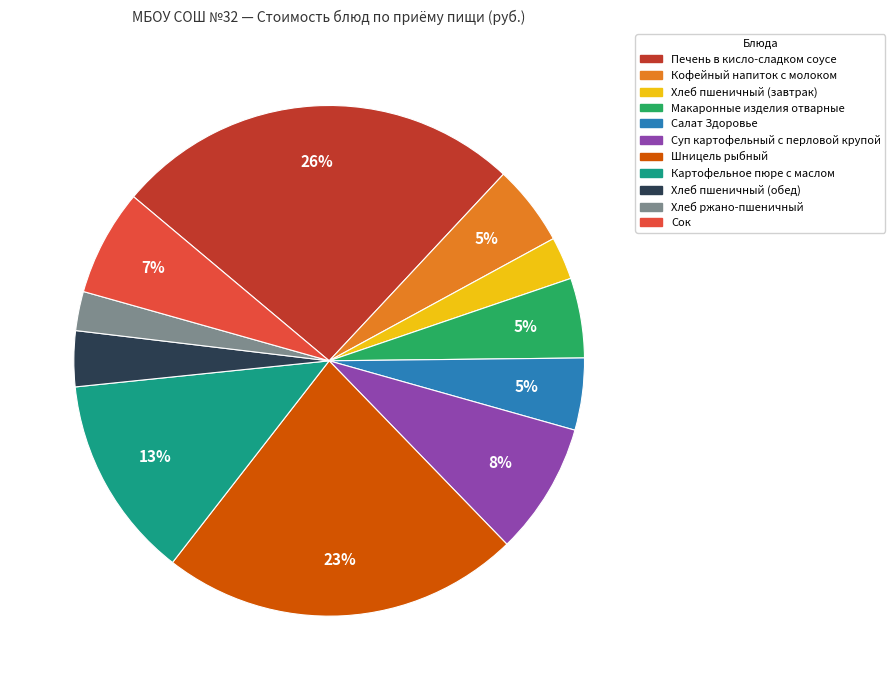

The Картофельное пюре с маслом slice represents 24% of the pie. True or false?

False